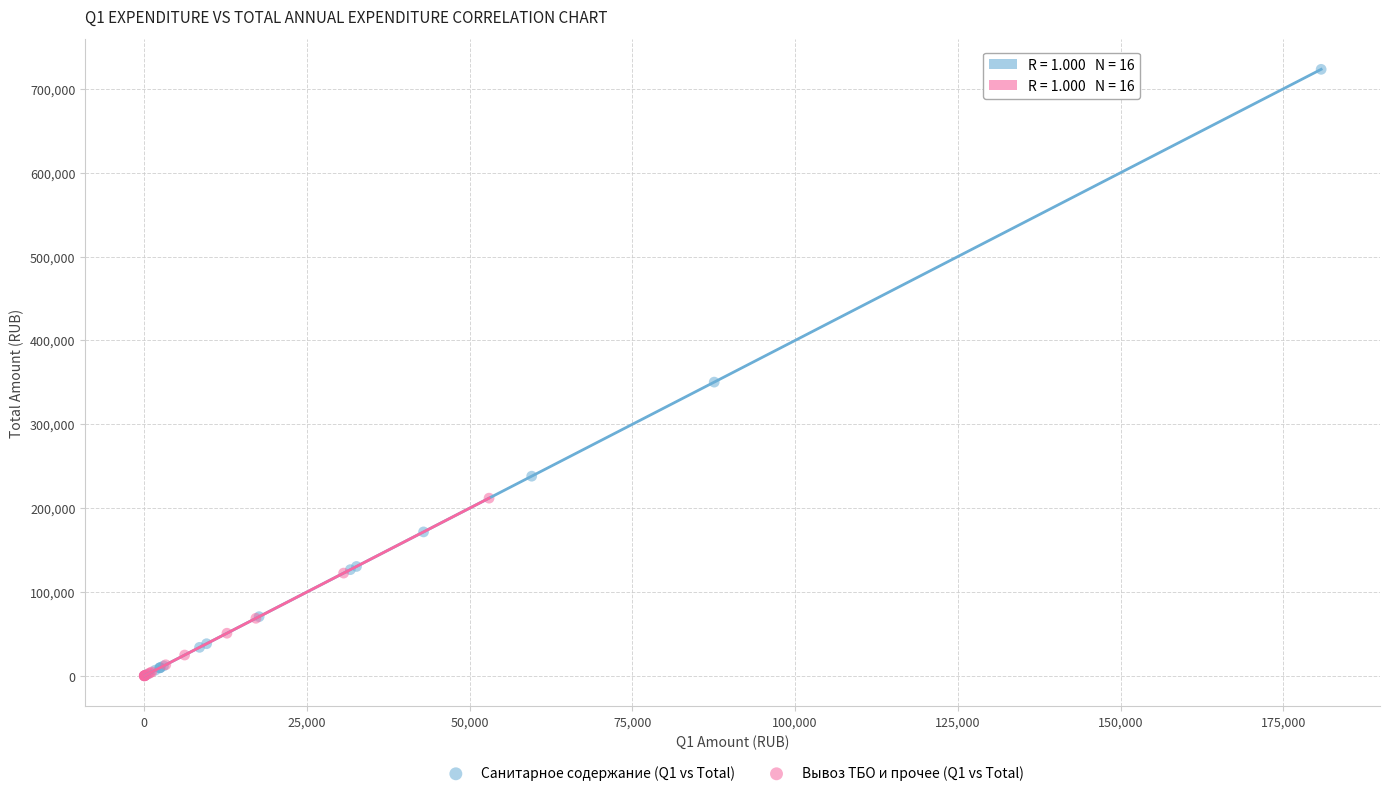

Which series has the widest spread of Y values?

Санитарное содержание (Q1 vs Total)